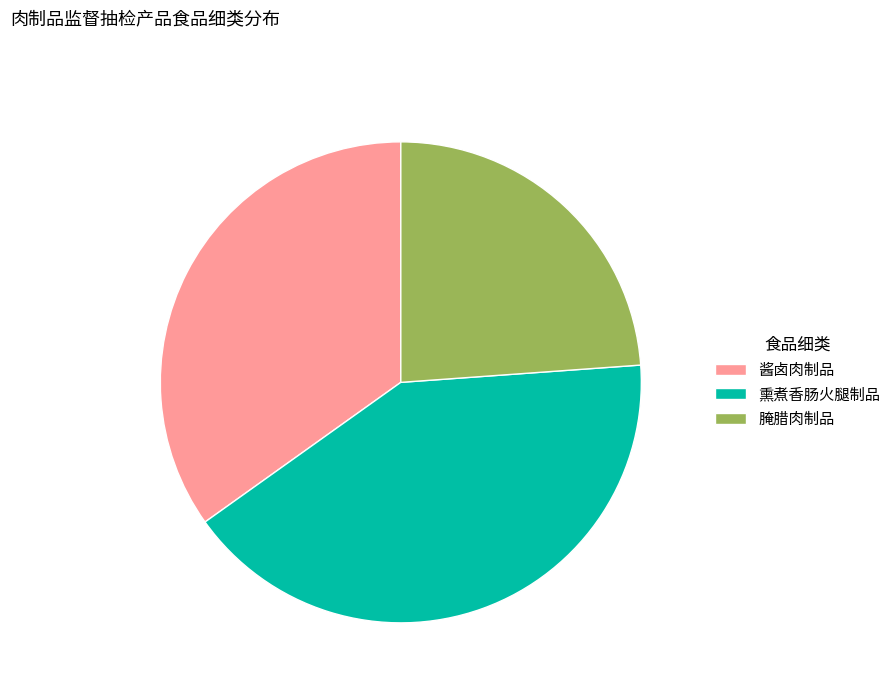

Is there any slice that represents more than half of the pie?

No